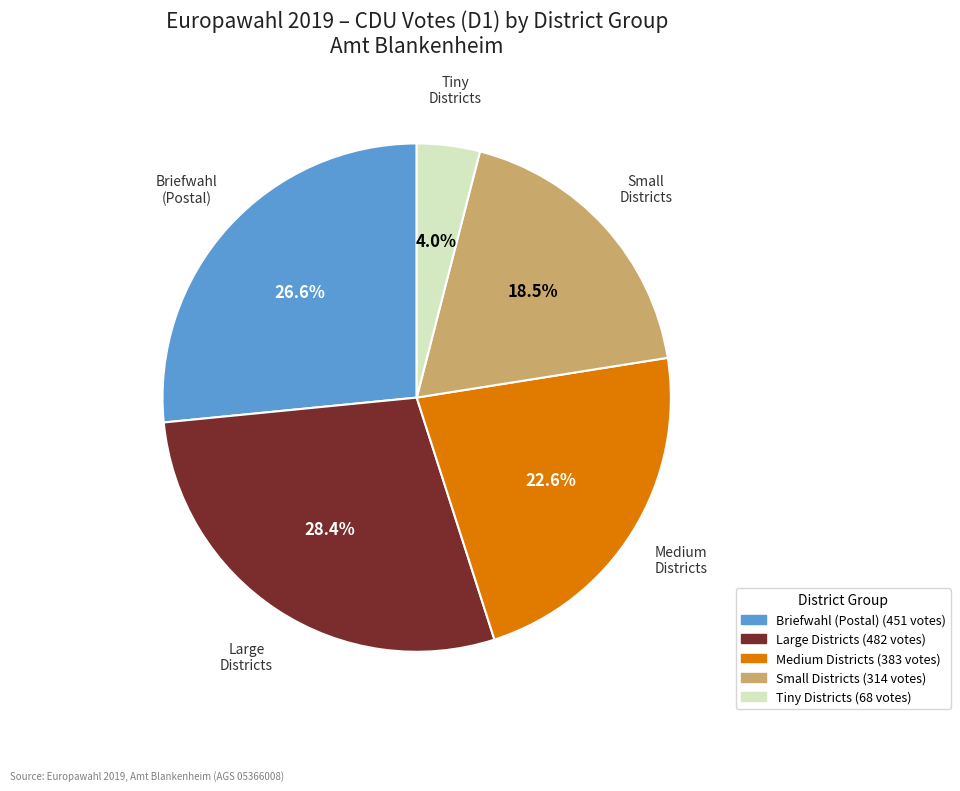

Is there any slice that represents more than half of the pie?

No